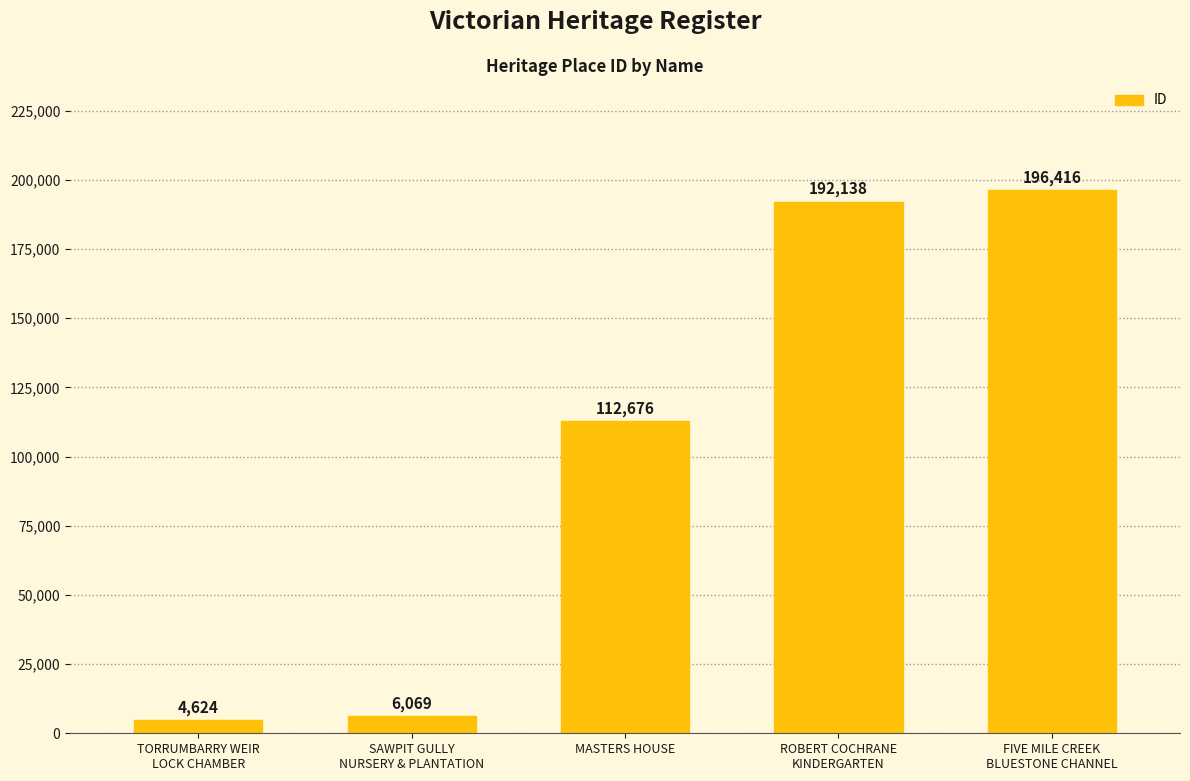

Approximately how many times larger is the value at ROBERT COCHRANE
KINDERGARTEN compared to FIVE MILE CREEK
BLUESTONE CHANNEL?

1.0